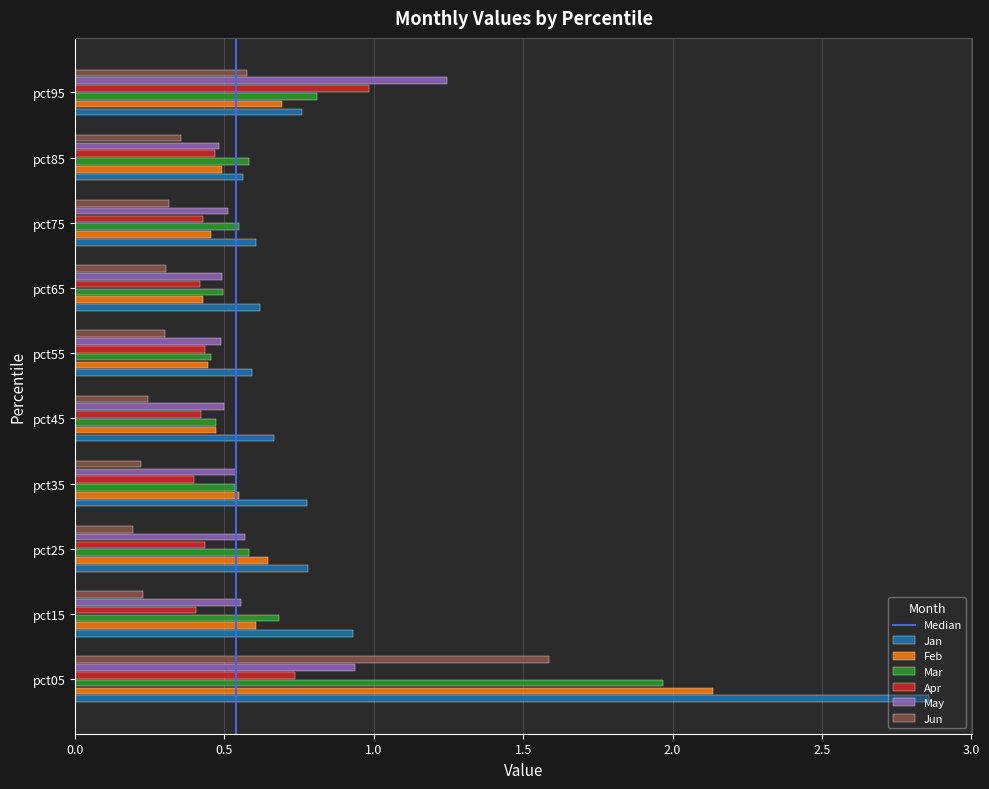

Which category has the highest value in the Feb series?

pct05